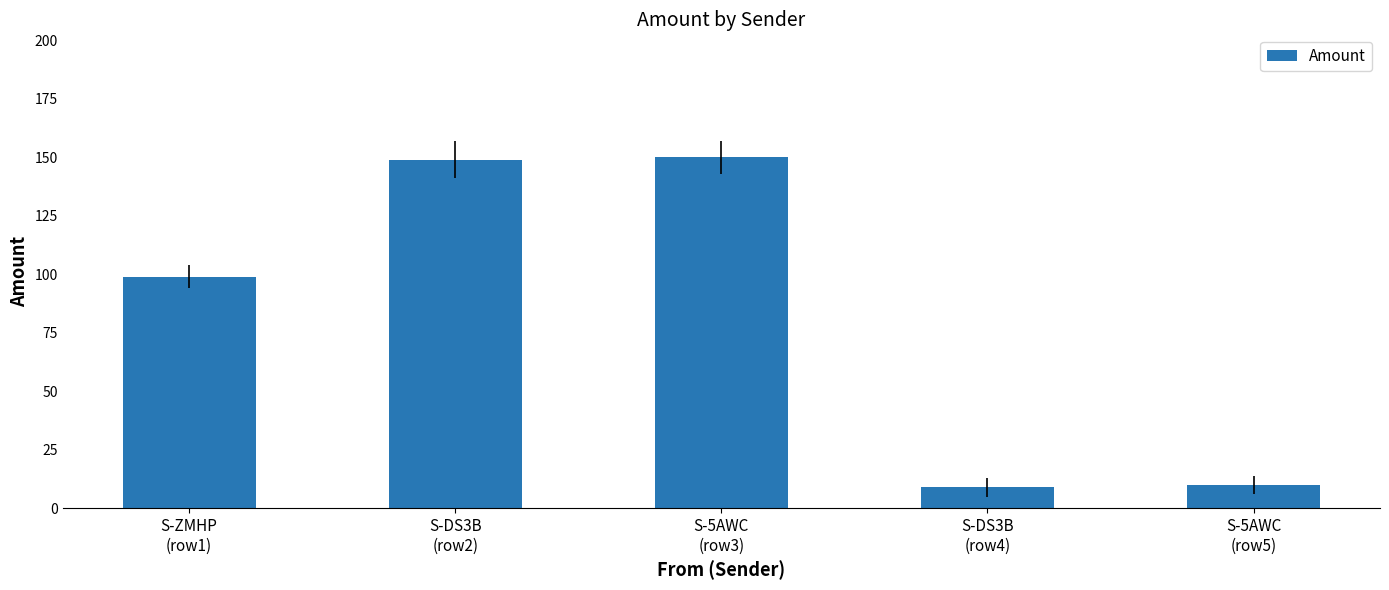

What position from the left is S-DS3B
(row2)?

2